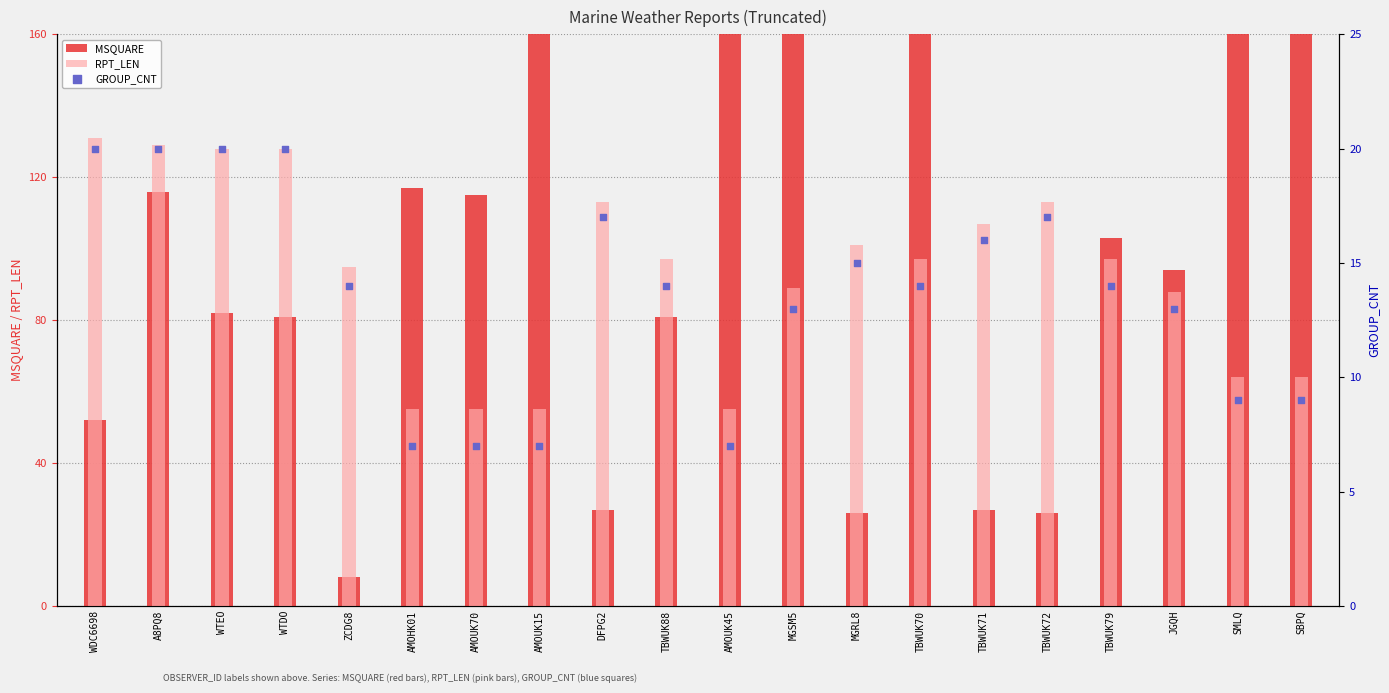

What is the total value across all series at AMOUK15?

504